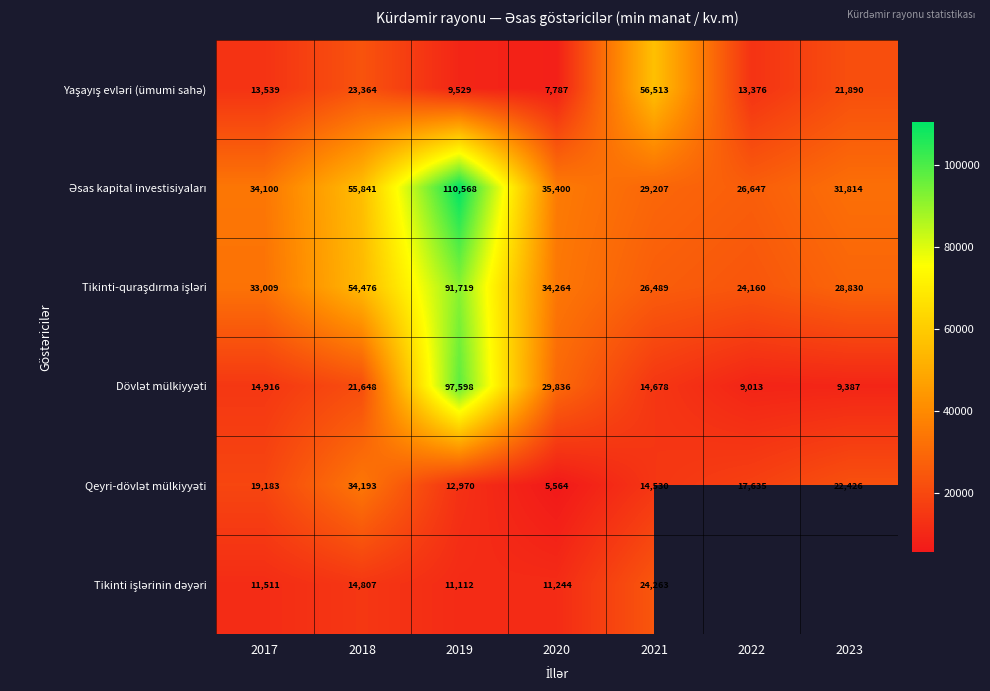

What is the sum of all Yaşayış evləri (ümumi sahə) values?

145998.2